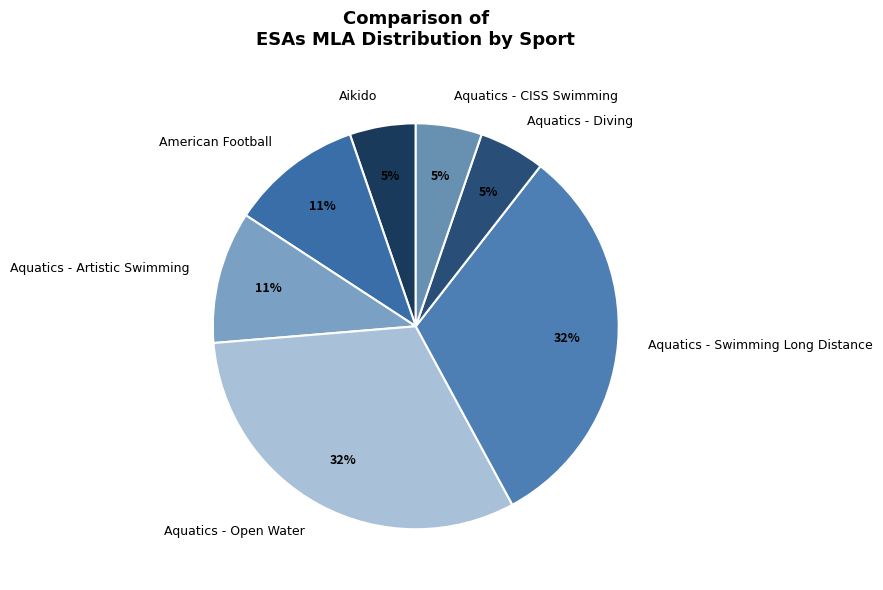

Is there a majority slice in this chart?

No